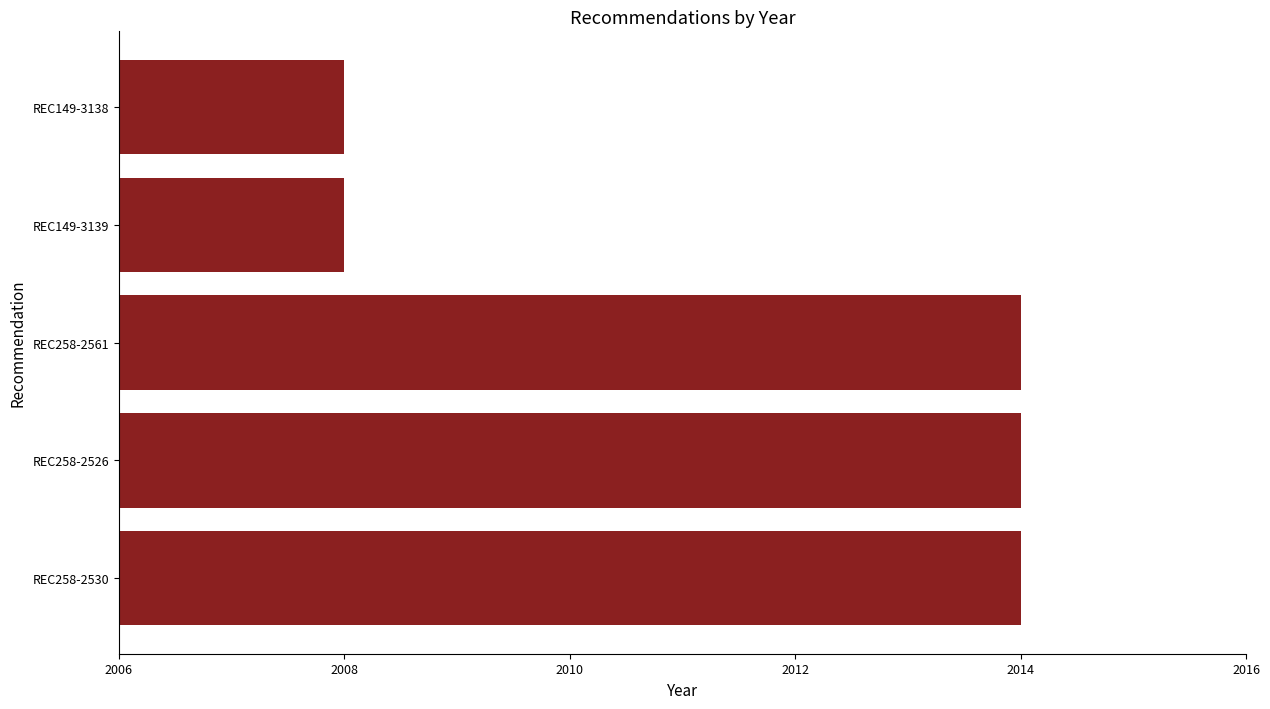

What is the difference between the maximum and minimum values?

6